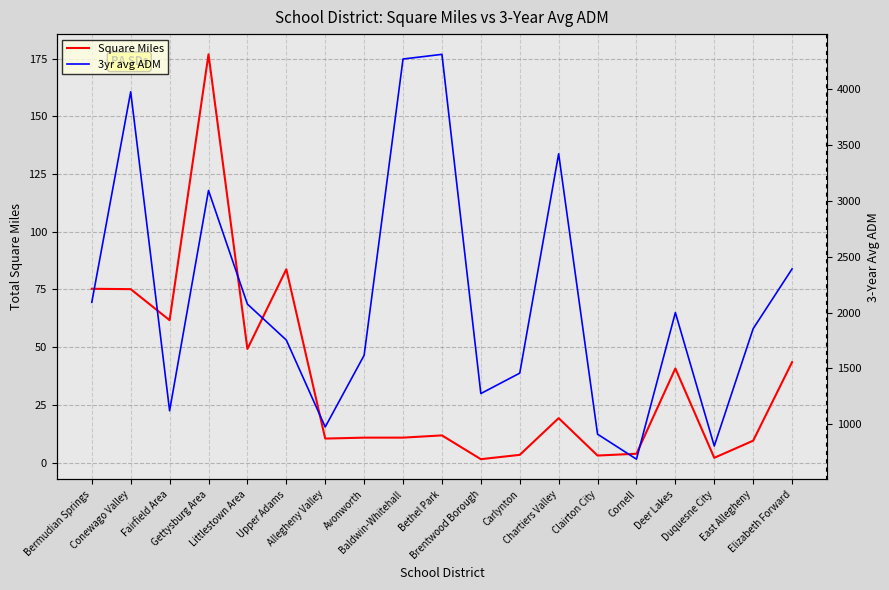

Reading left to right, what are all the values shown in this chart?

Square Miles: 75.3	75.1	61.7	176.8	49.2	83.7	10.4	10.8	10.8	11.7	1.4	3.3	19.2	3.0	3.8	40.7	2.0	9.5	43.5
3yr avg ADM: 2091.1	3974.9	1121.2	3091.5	2075.3	1753.7	976.0	1617.3	4267.8	4309.6	1275.0	1457.7	3420.0	911.6	688.0	1999.5	805.9	1855.6	2390.4